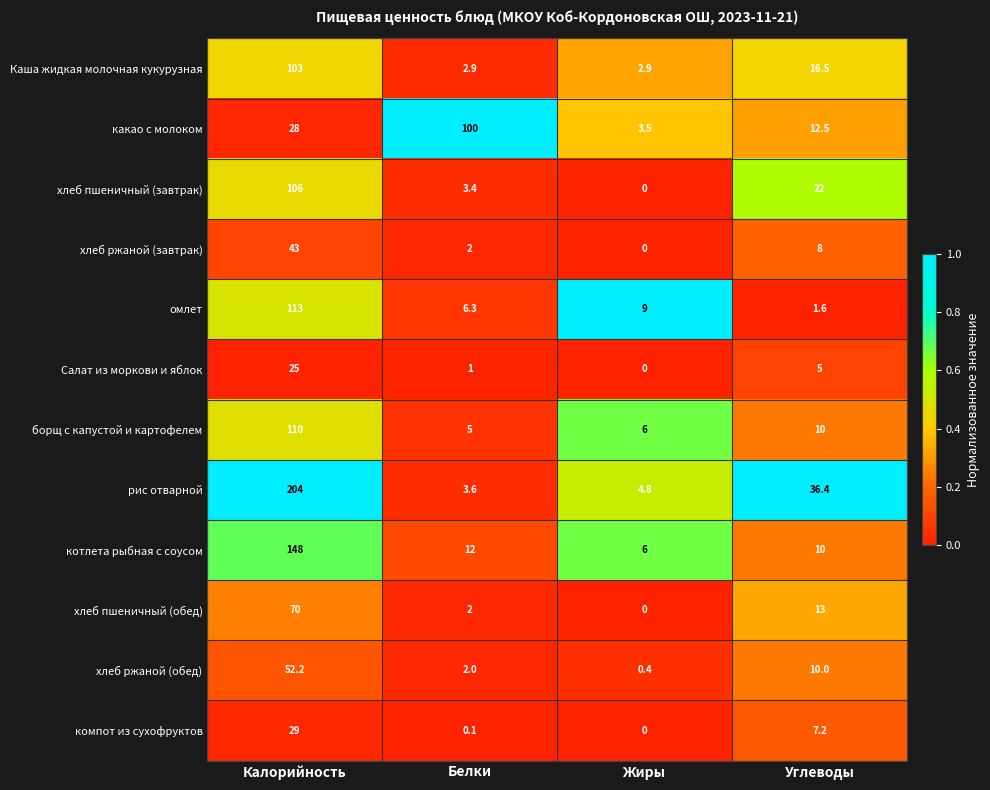

Is it true that борщ с капустой и картофелем equals 6.0 at Жиры?

True